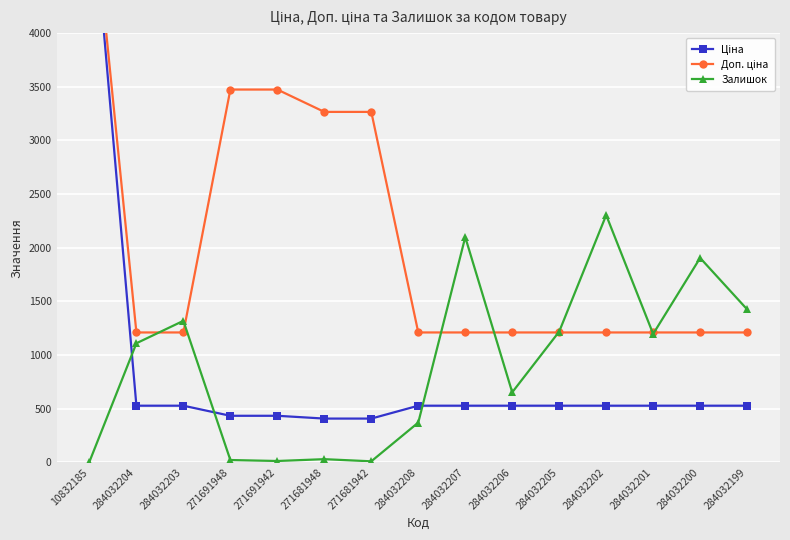

At which label is Доп. ціна closest to 3385?

271691948